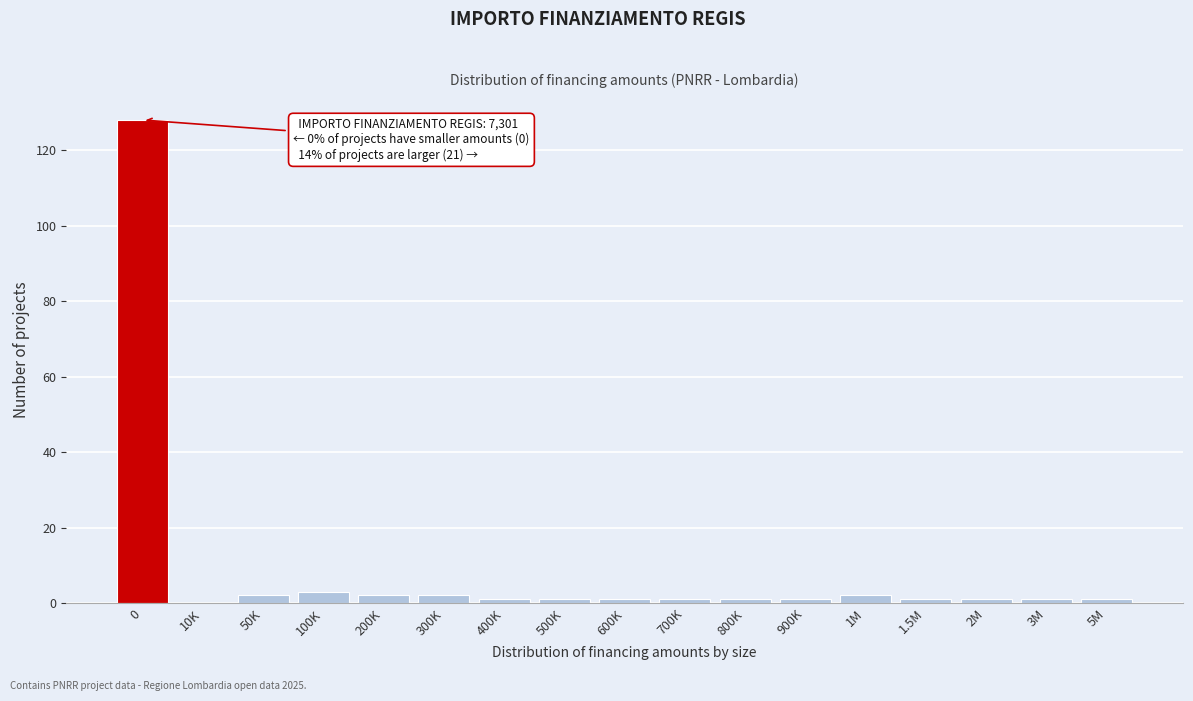

Reading left to right, extract all data points from this chart.

0=128	10K=0	50K=2	100K=3	200K=2	300K=2	400K=1	500K=1	600K=1	700K=1	800K=1	900K=1	1M=2	1.5M=1	2M=1	3M=1	5M=1